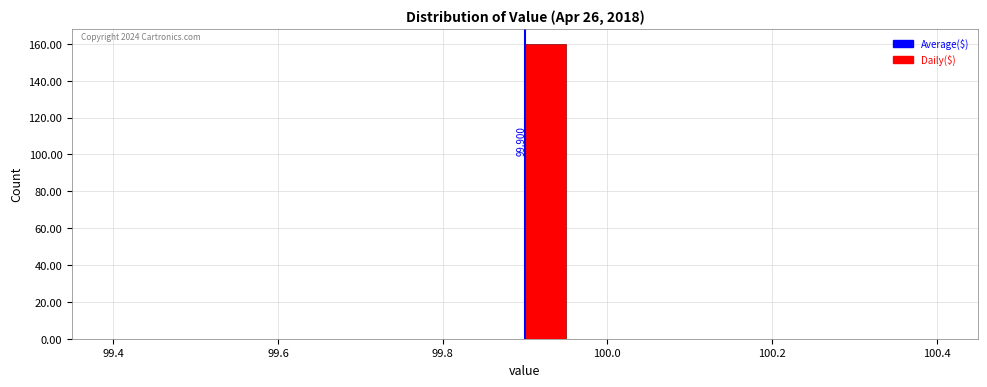

Around what value on the x-axis is the tallest bar? Give the approximate position of its centre, as read against the axis.

99.92